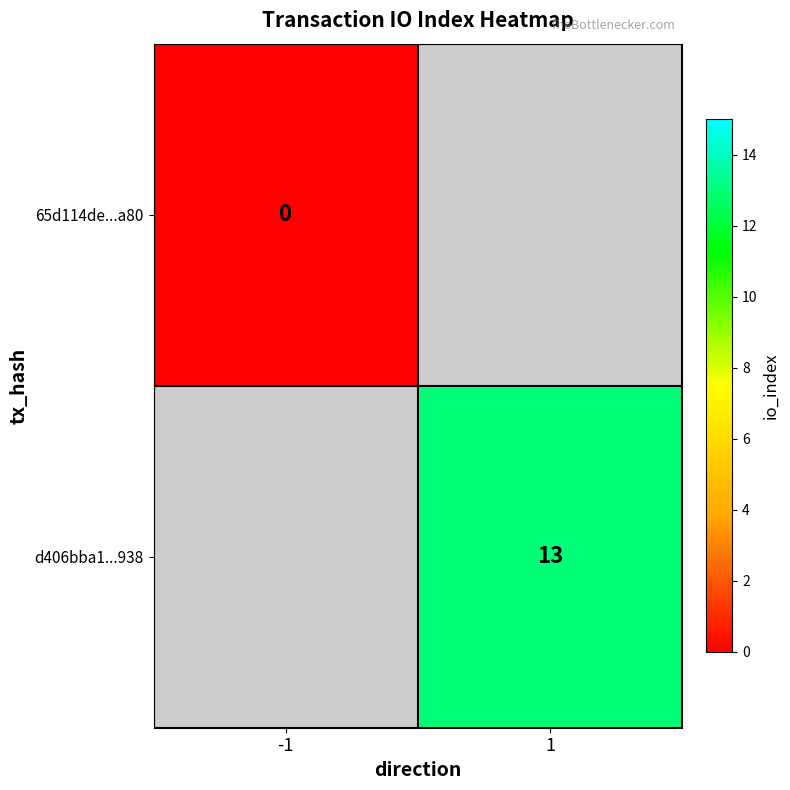

Is the value of d406bba1...938 at 1 greater than the value of 65d114de...a80 at -1?

Yes